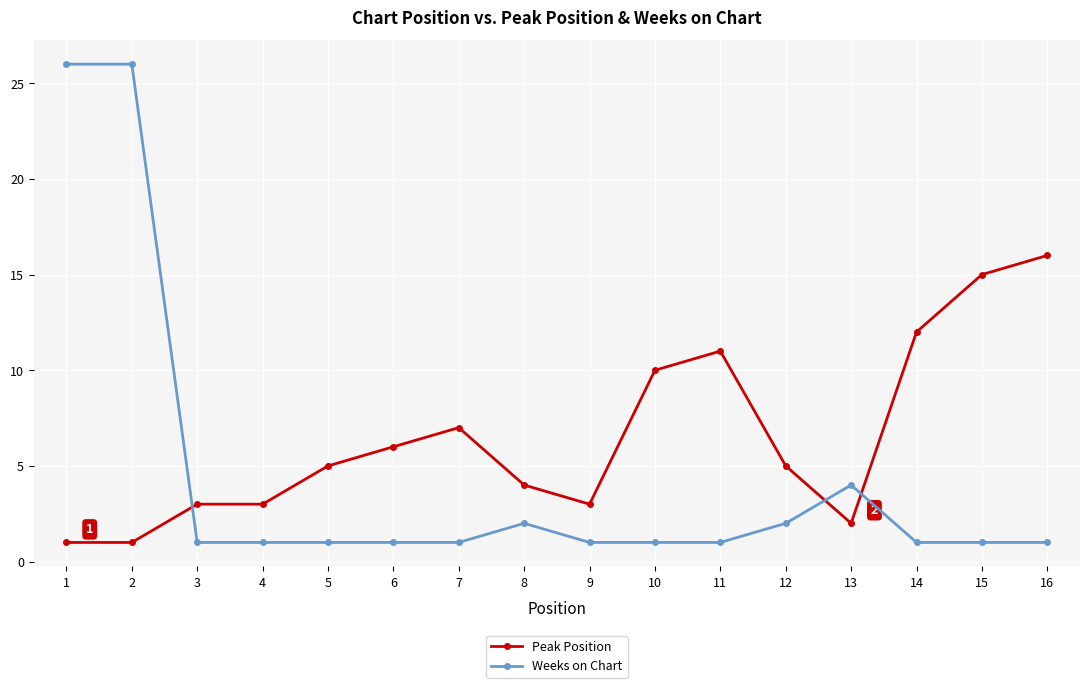

True or false: Peak Position and Weeks on Chart cross at least once.

True